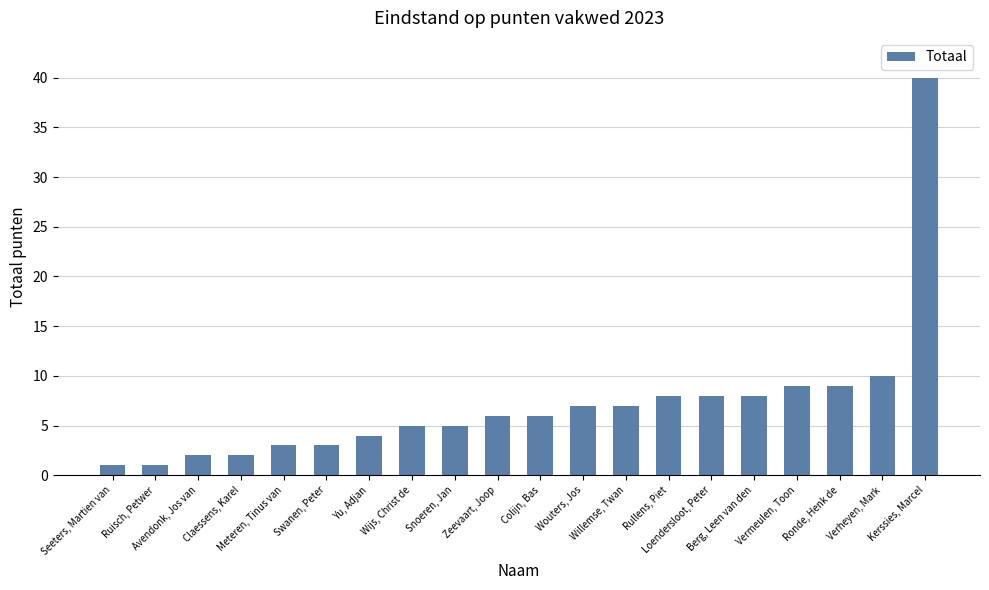

What is the value of the 20th bar from the left?

40